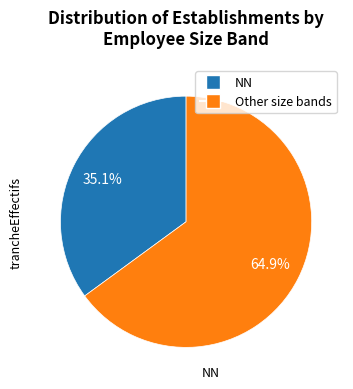

Is there any slice that represents more than half of the pie?

Yes